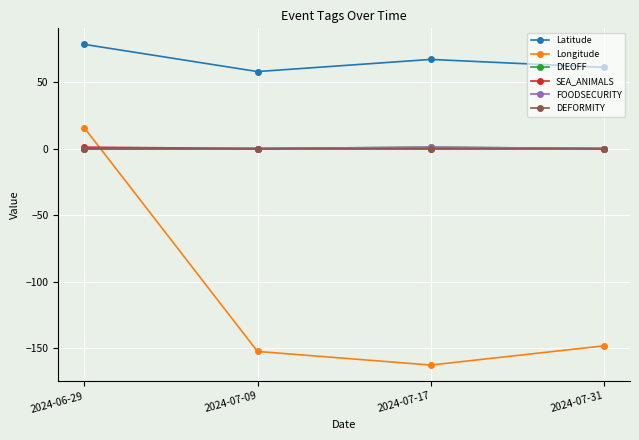

True or false: Latitude has more than 1 points higher than both neighbors.

False